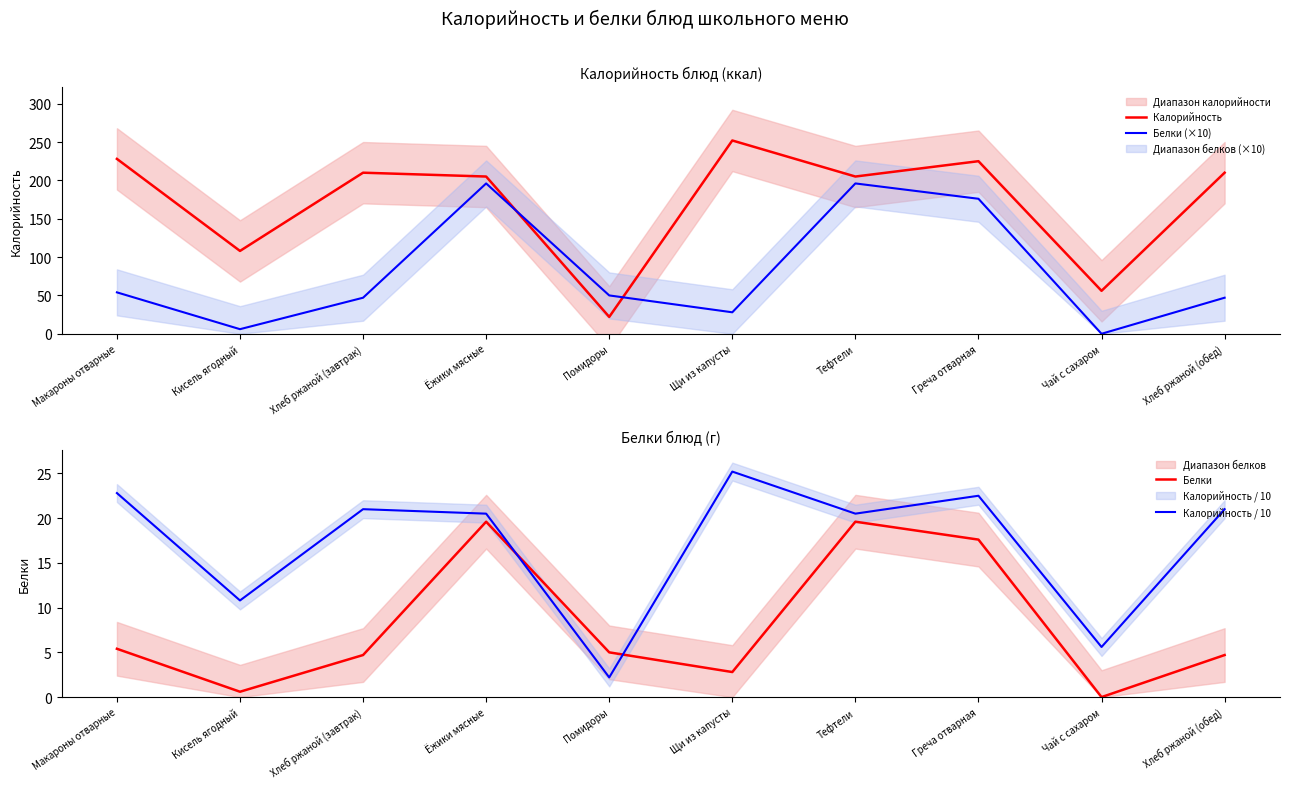

Is it true that Белки equals 0.0 at Чай с сахаром?

True